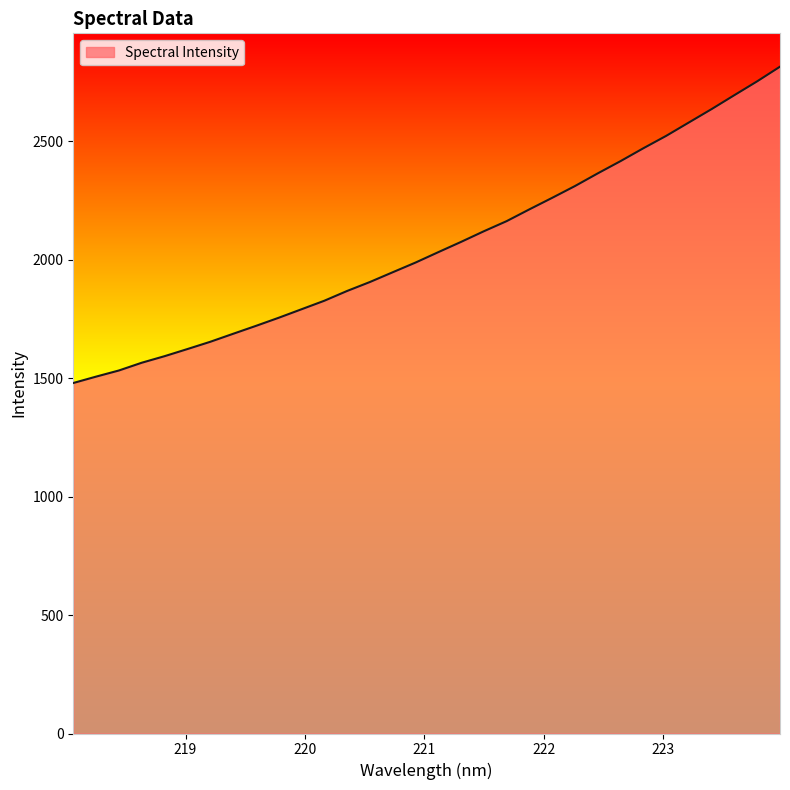

What is the difference between the maximum and minimum values?

1335.7